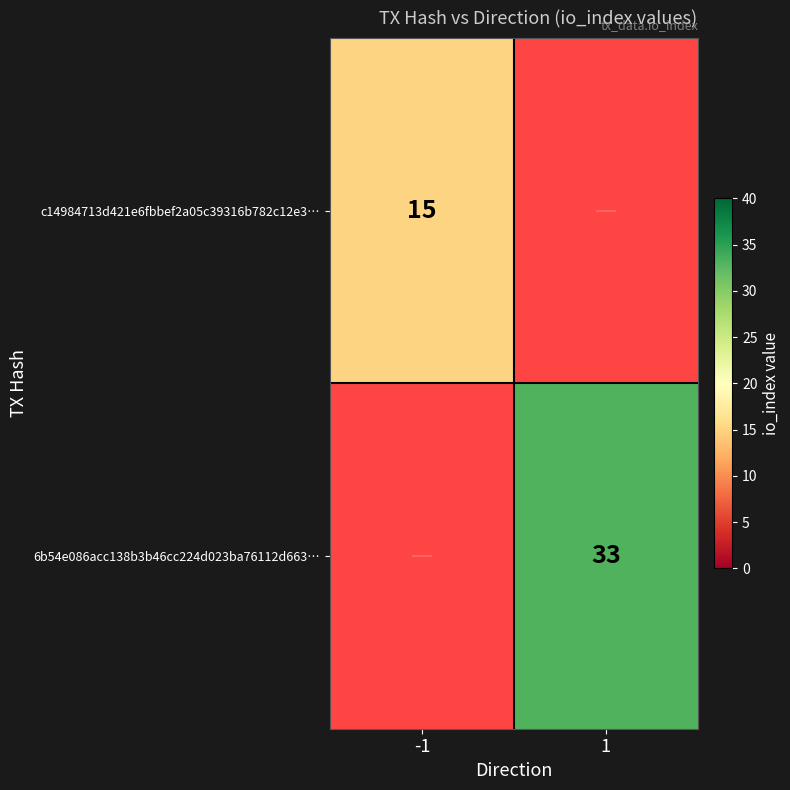

At which category is the sum across all series the highest?

1